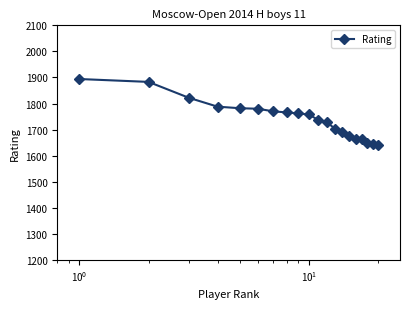

What is the value of the 7th point from the left?

1770